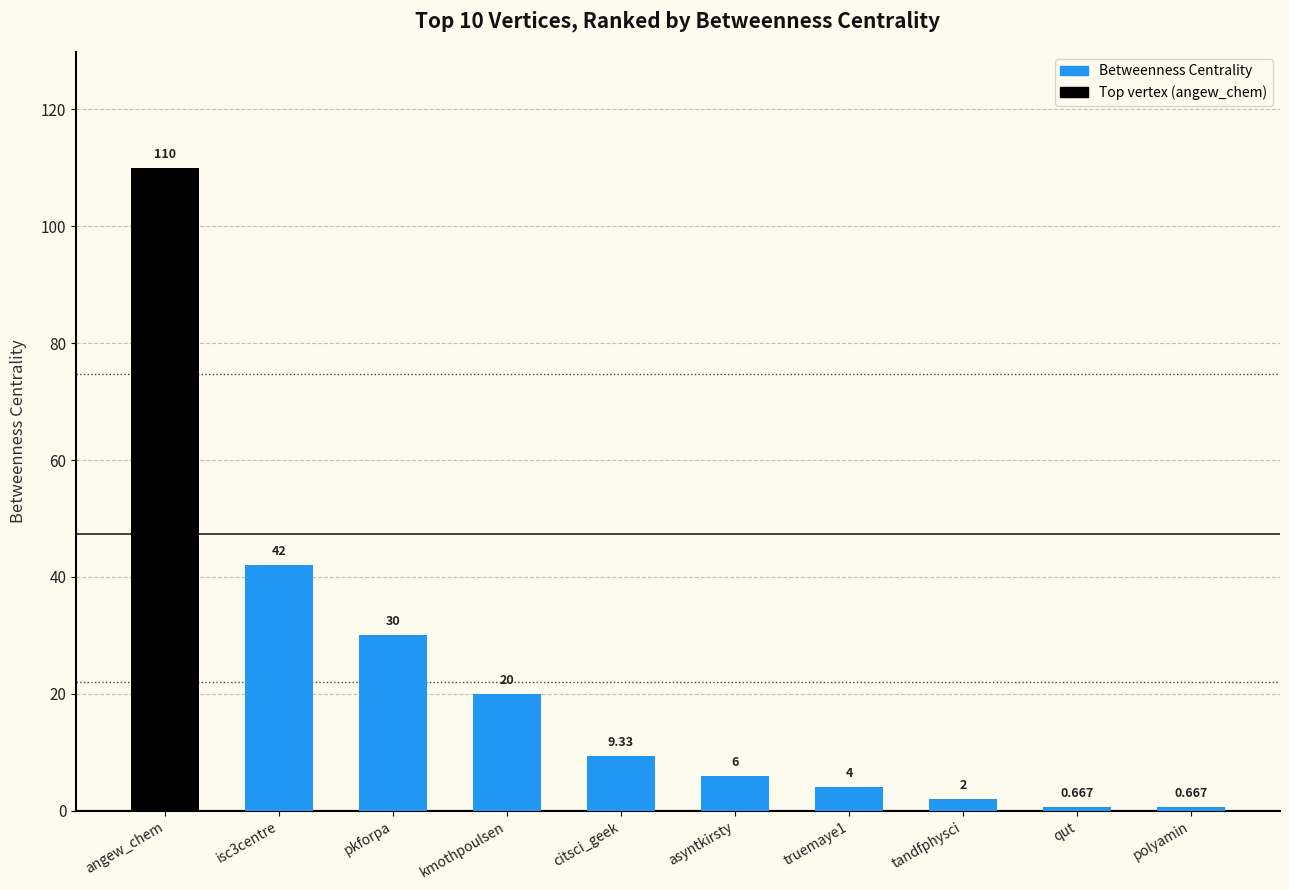

Which has a higher value, asyntkirsty or pkforpa?

pkforpa